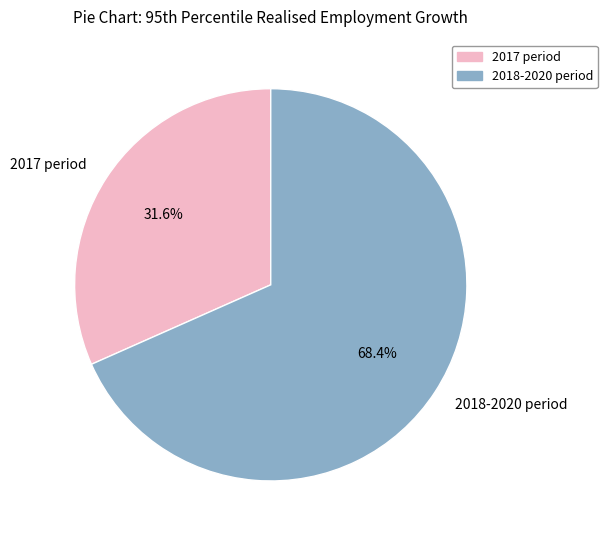

Rank the categories by value from highest to lowest.

2018-2020 period, 2017 period